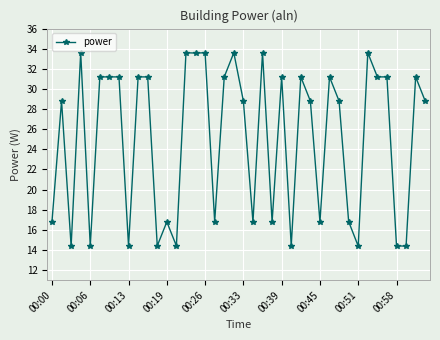

True or false: the data has more than 1 interior local peaks.

True